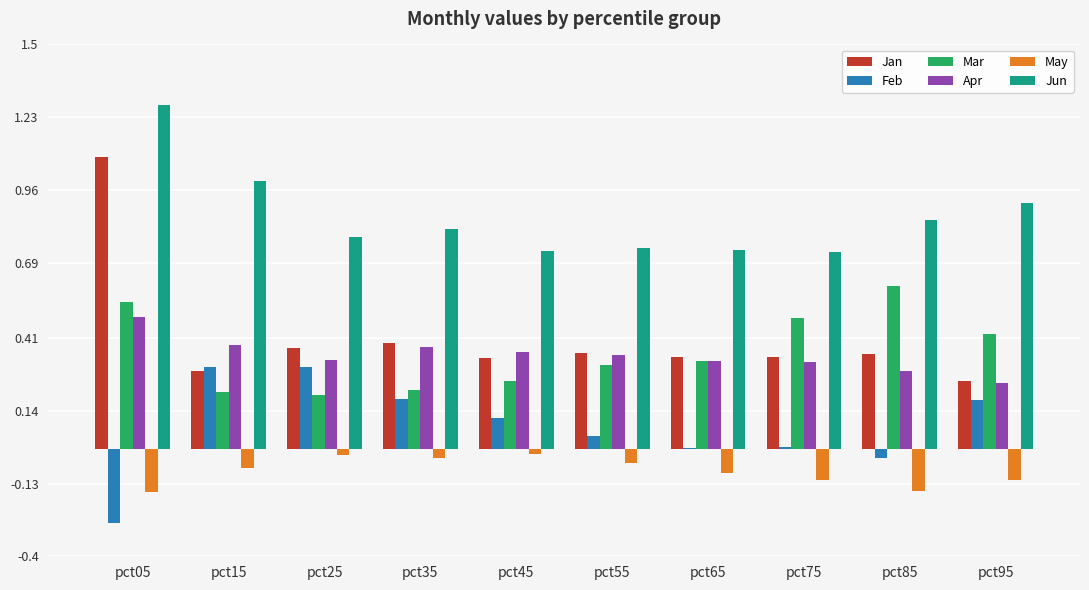

Is the value of Feb at pct25 greater than the value of Apr at pct75?

No